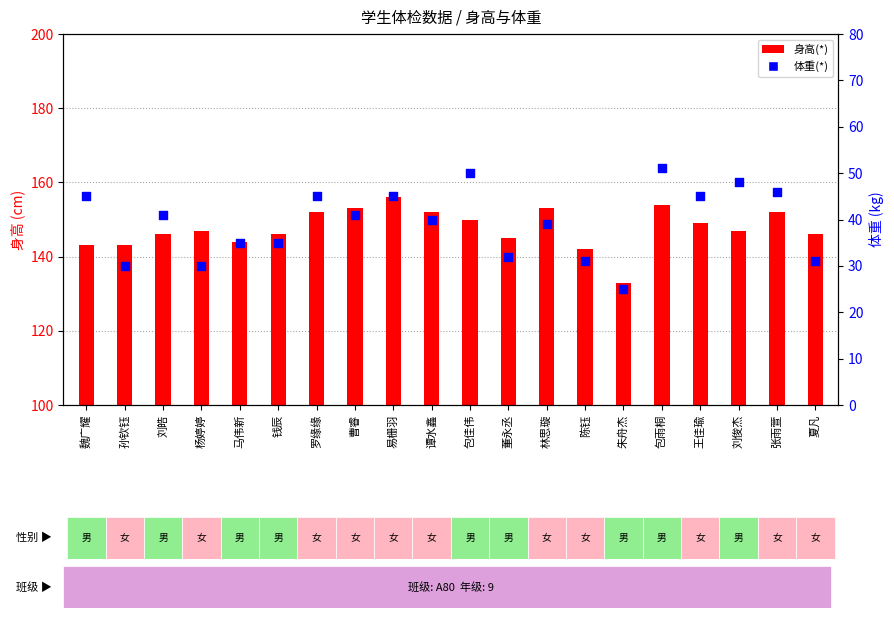

Is the value of 身高(*) at 谭水鑫 greater than the value of 体重(*) at 王佳瑜?

Yes